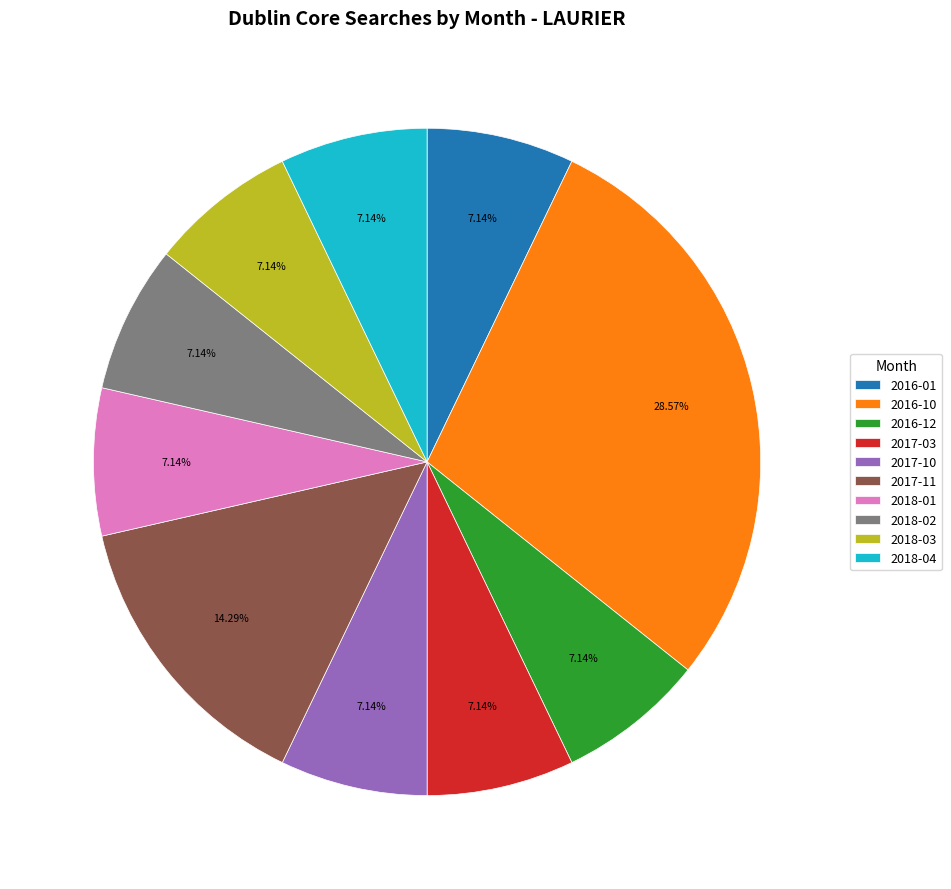

Which category has the biggest portion of the pie?

2016-10